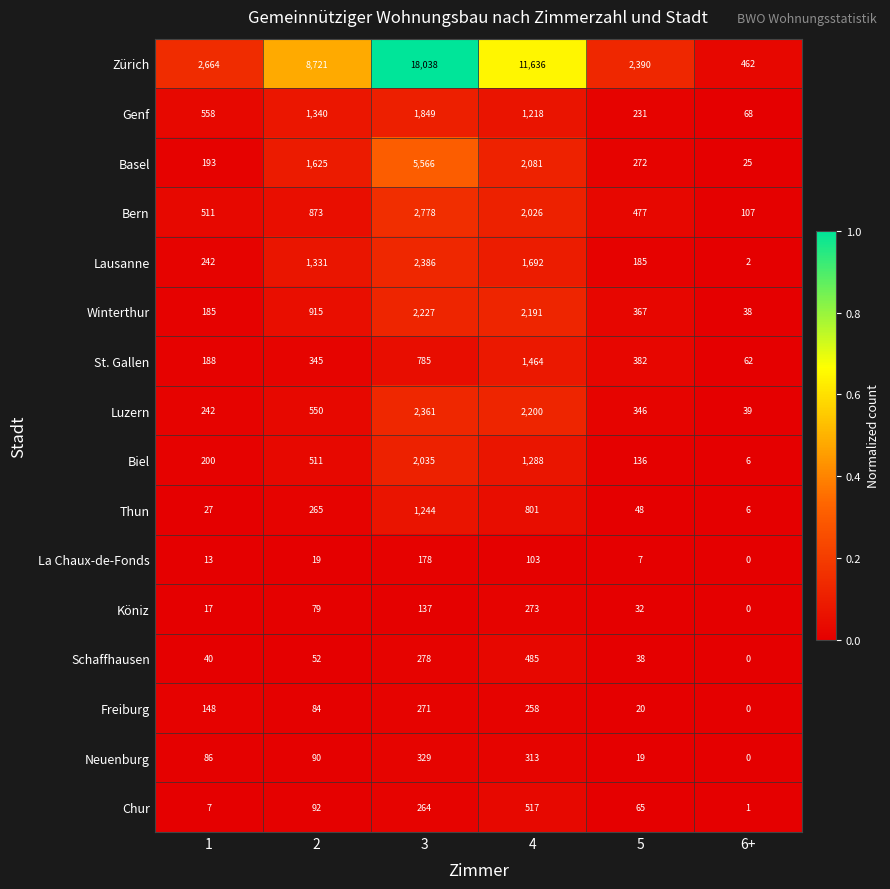

The value of Neuenburg at 6+ is 0. True or false?

True